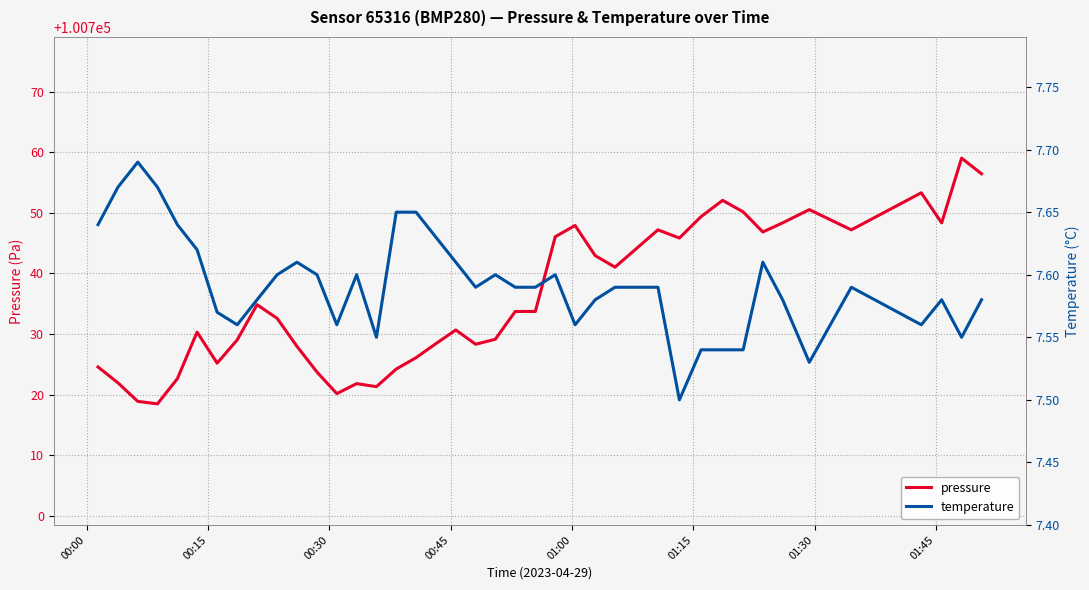

In temperature, how many points are lower than both neighbors (excluding endpoints)?

9